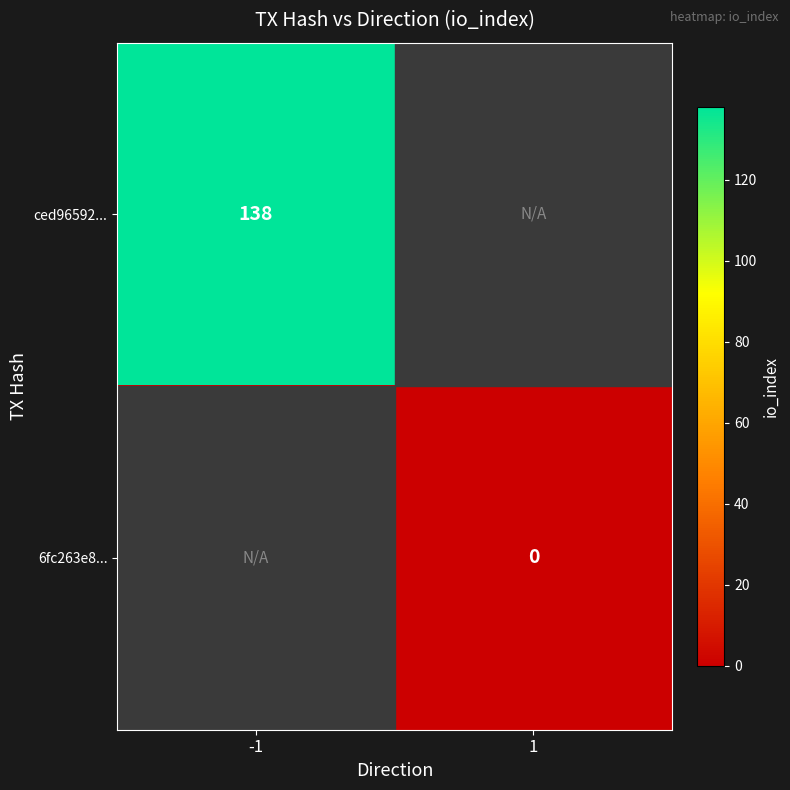

Is it true that ced96592... equals 36 at -1?

False